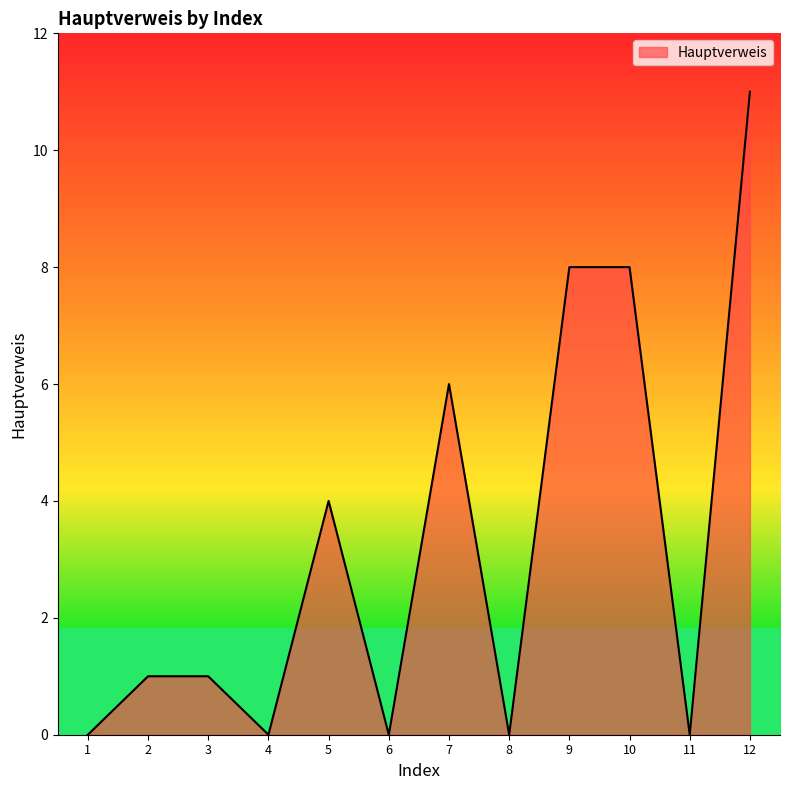

What is the greatest value displayed?

11